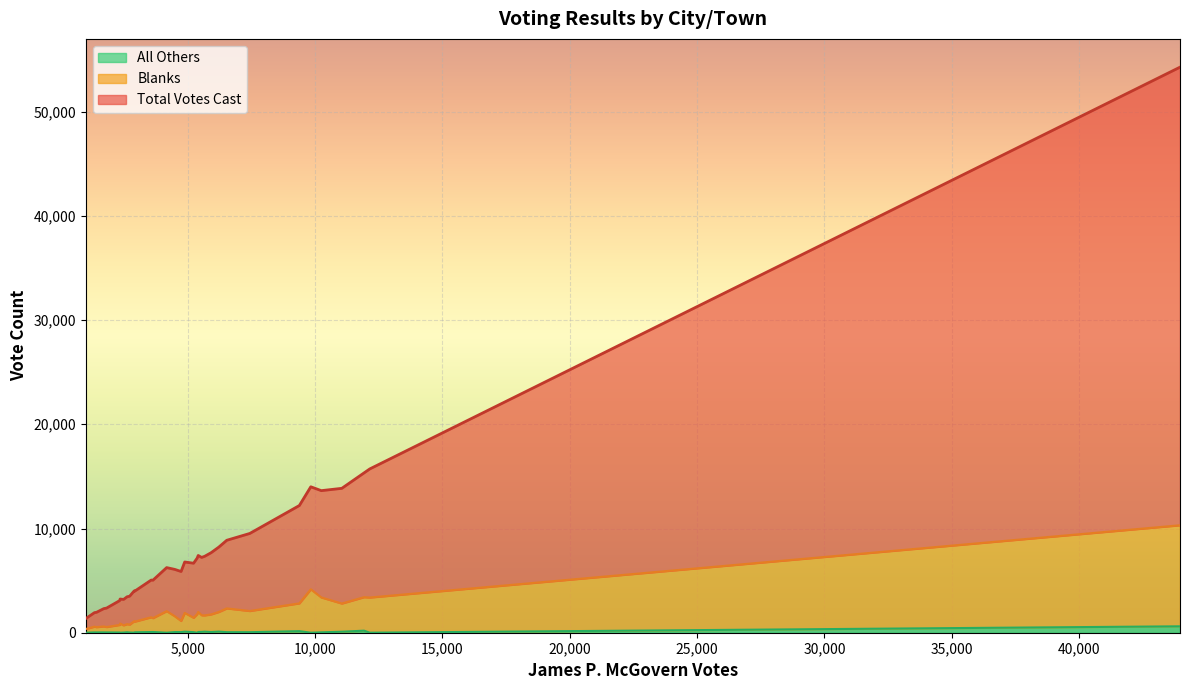

What are all the series names shown in the legend?

All Others, Blanks, Total Votes Cast